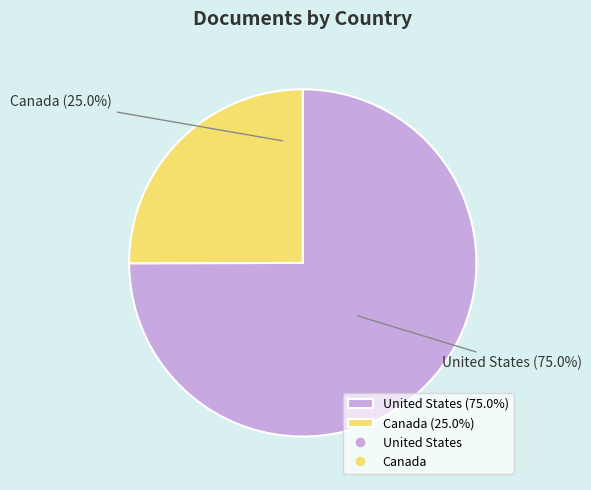

Between Canada and United States, which is larger?

United States